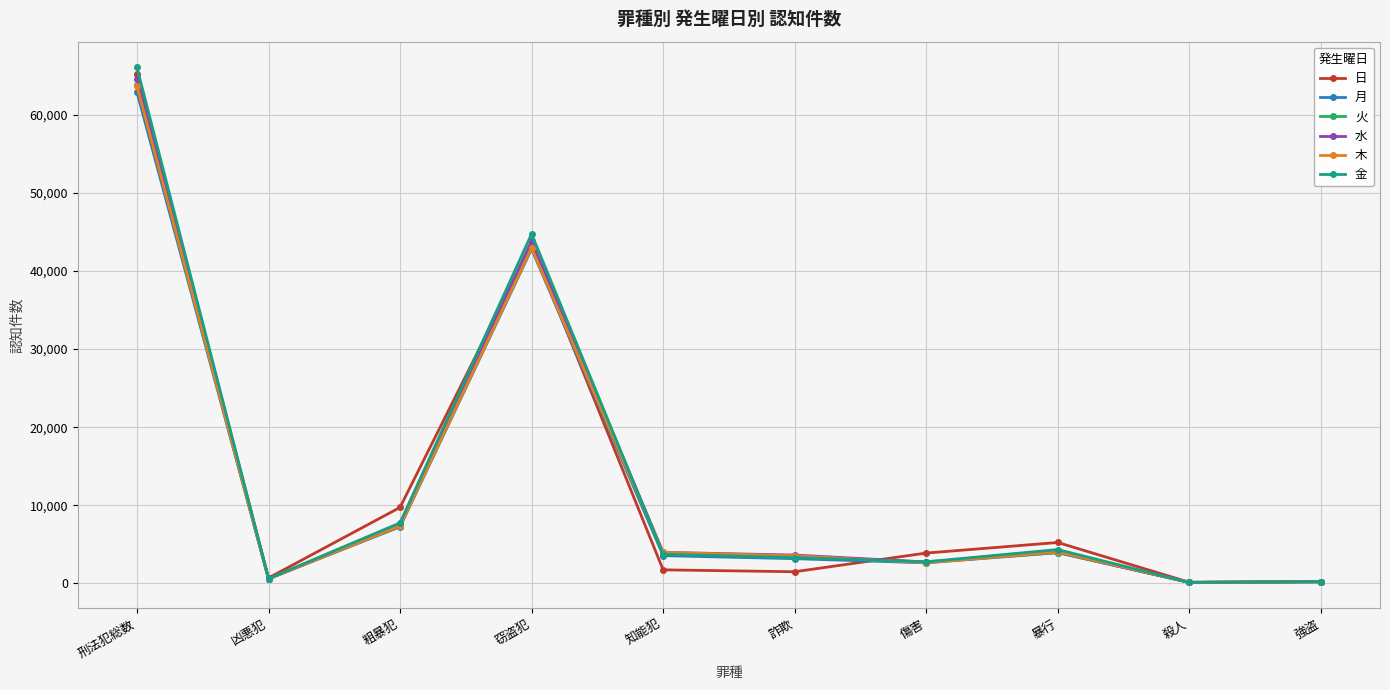

What is the difference between the 木 values at 知能犯 and 暴行?

54